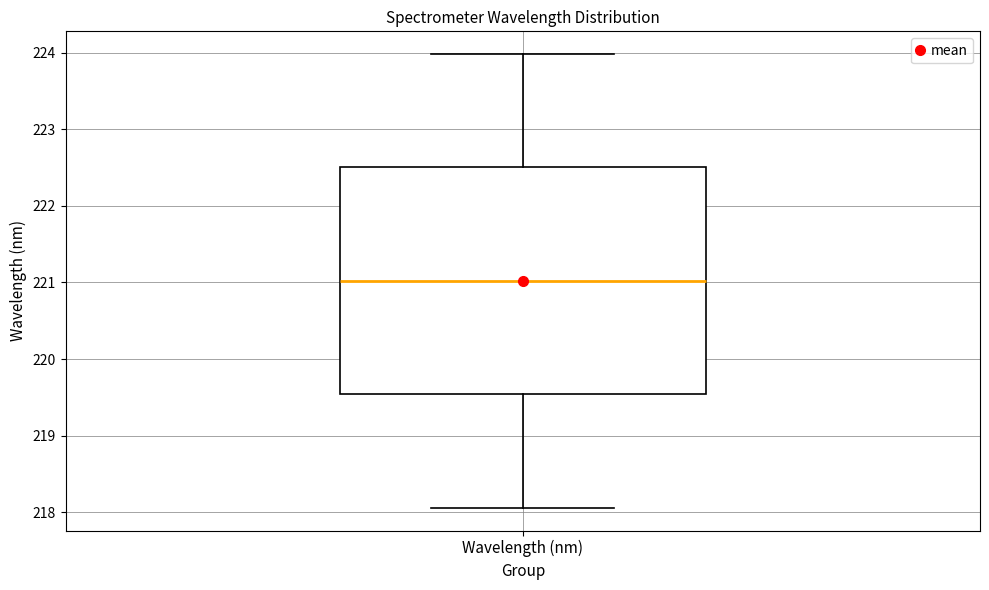

Transcribe this box plot: give where the median line is, the range the box spans, and where the two whiskers end, as read against the y-axis. The values are not printed on the chart, so give them approximately, as read against the axis.

median 221.0, box 219.5 to 222.5, whiskers 218.1 to 224.0